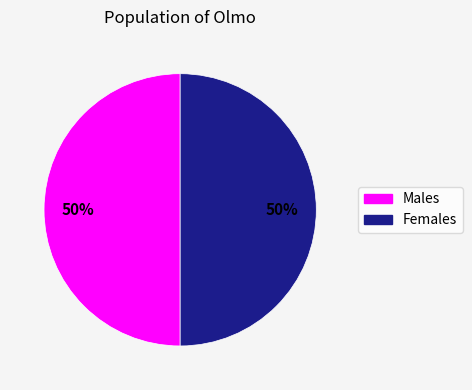

To the nearest percent, what is the average slice percentage?

50%